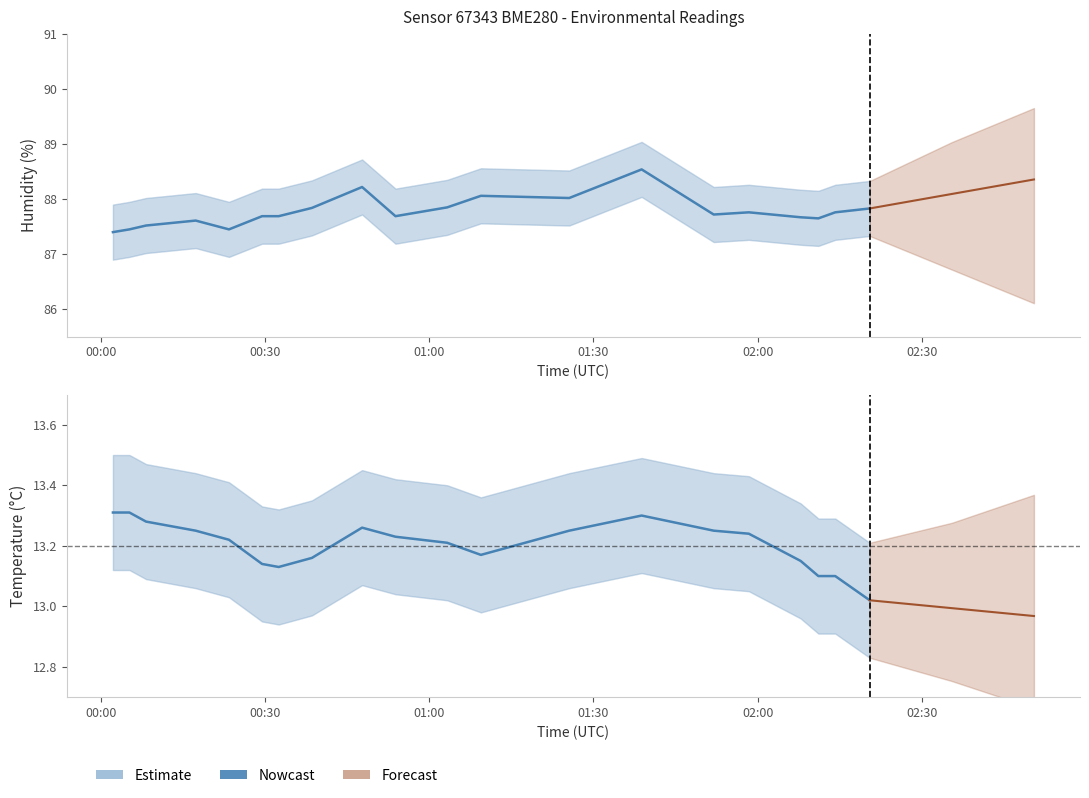

How many categories are shown in the chart?

20